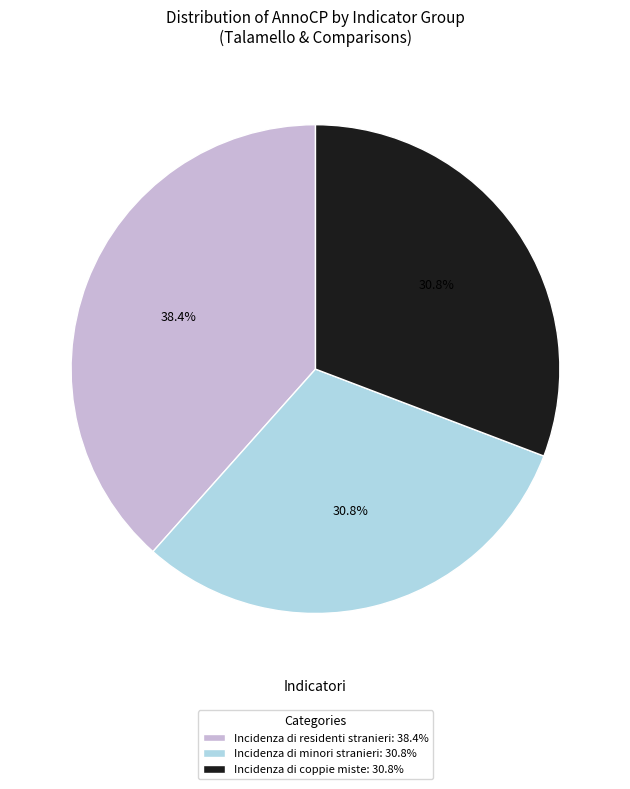

What percentage do Incidenza di coppie miste: 30.8% and Incidenza di residenti stranieri: 38.4% together represent?

69.2%